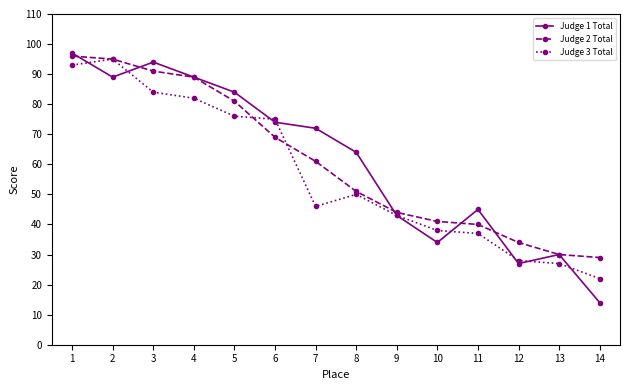

Reading left to right, extract all data points from this chart.

Judge 1 Total: 97	89	94	89	84	74	72	64	43	34	45	27	30	14
Judge 2 Total: 96	95	91	89	81	69	61	51	44	41	40	34	30	29
Judge 3 Total: 93	95	84	82	76	75	46	50	43	38	37	28	27	22